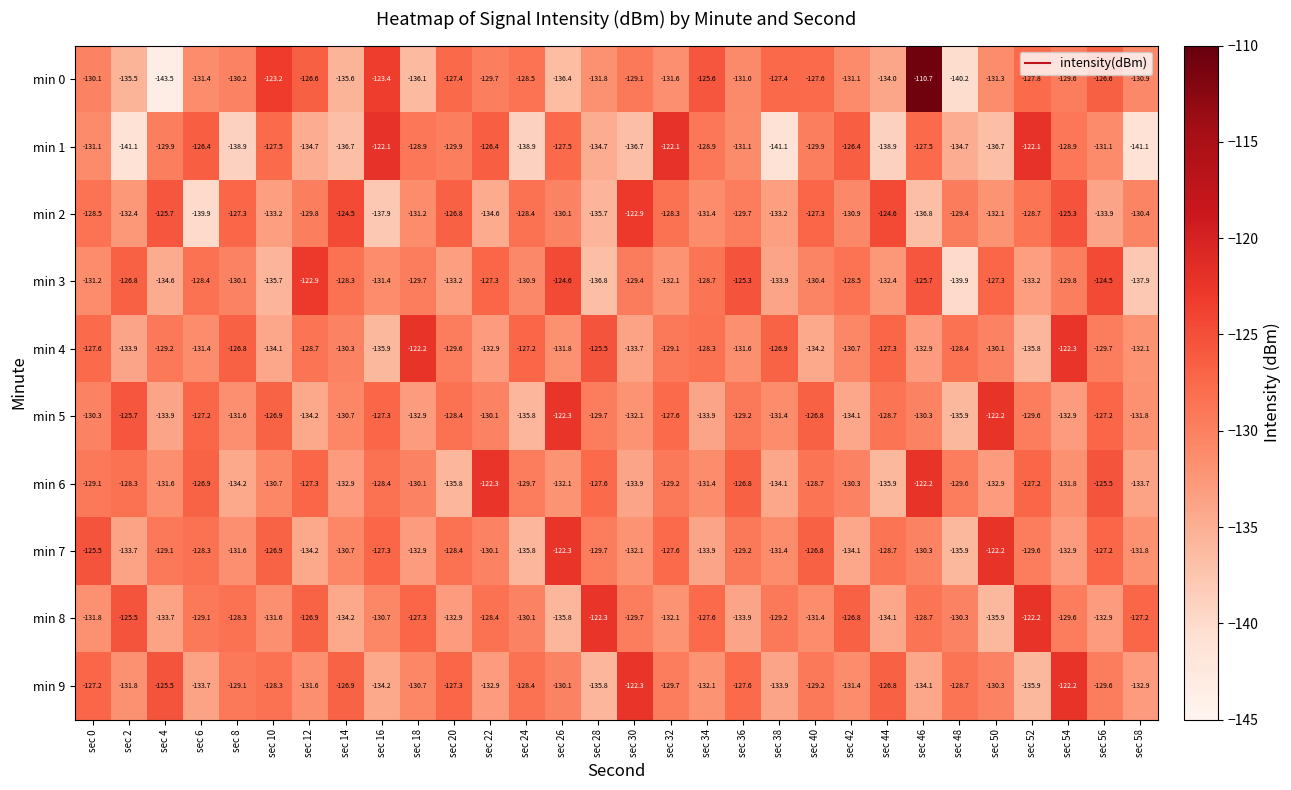

Is it true that min 3 equals -130.9 at sec 24?

True